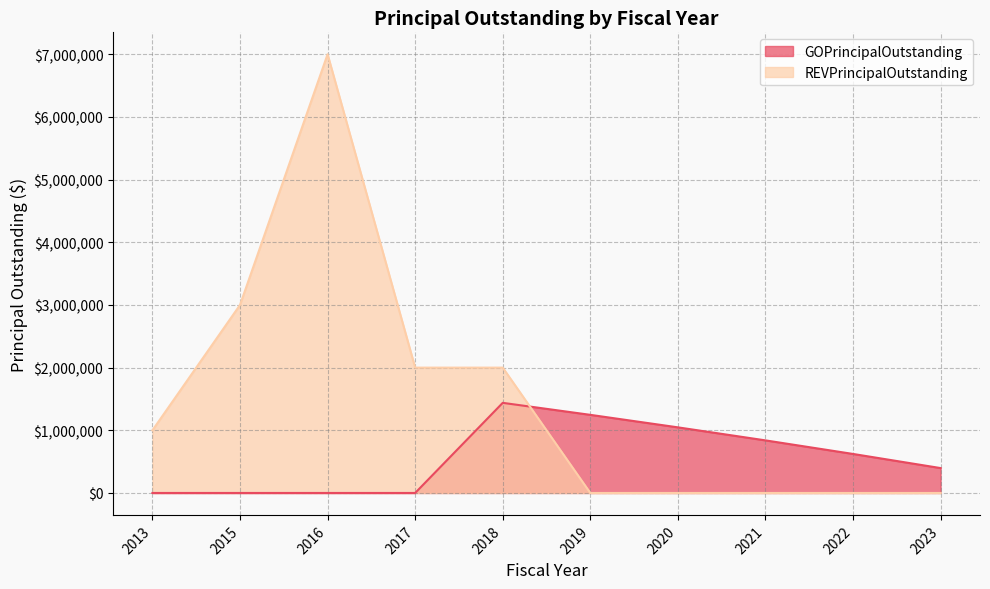

Which series has the widest spread of values?

REVPrincipalOutstanding